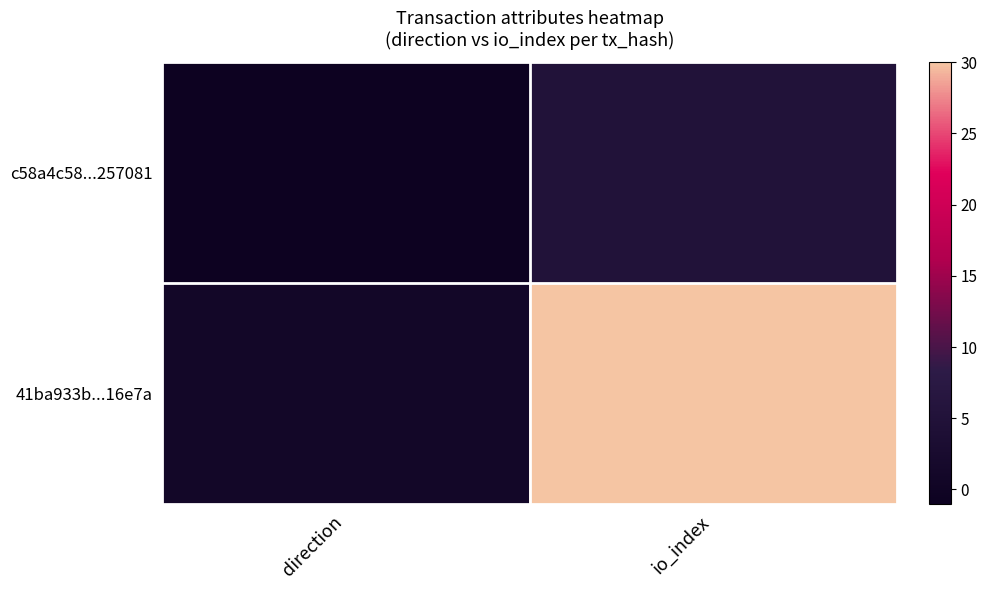

At which category does the chart reach its minimum across all series?

direction